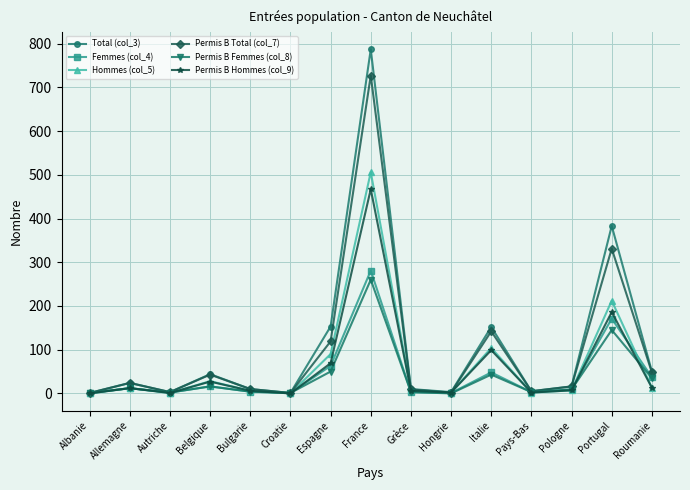

What is the label of the 11th point from the right?

Bulgarie